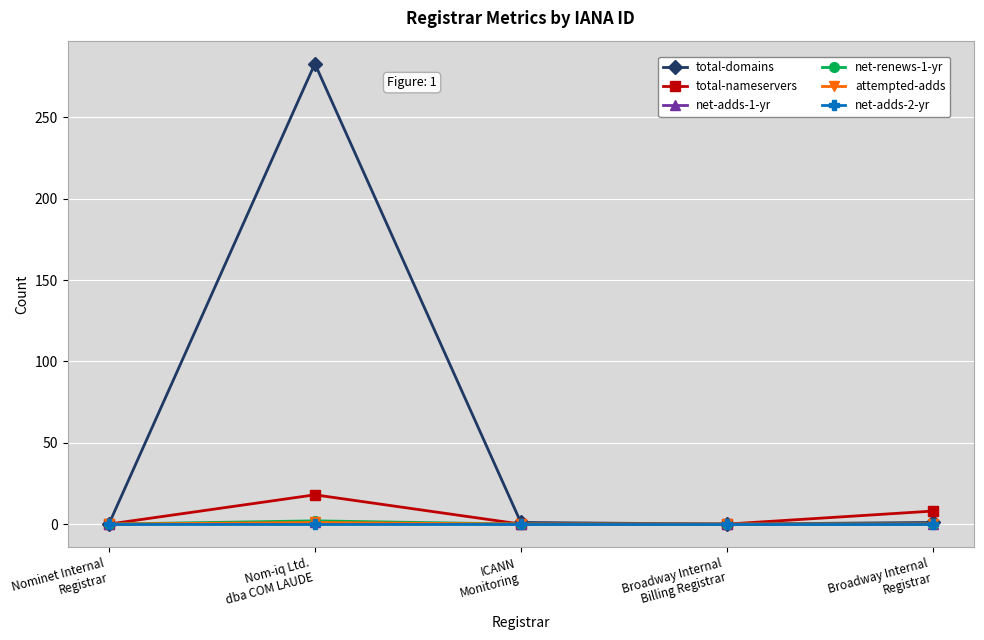

True or false: total-domains and attempted-adds intersect in this chart.

False